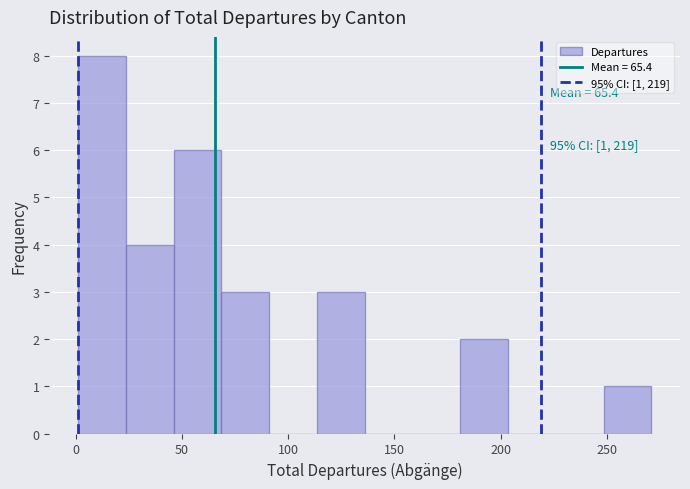

Over which range of the x-axis is the bar tallest?

1.0 to 23.5